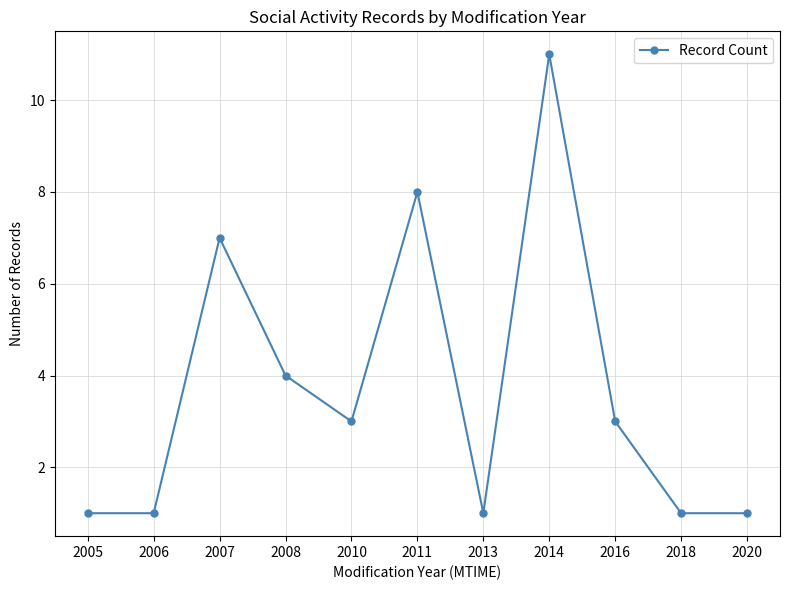

Which has a higher value, 2016 or 2014?

2014